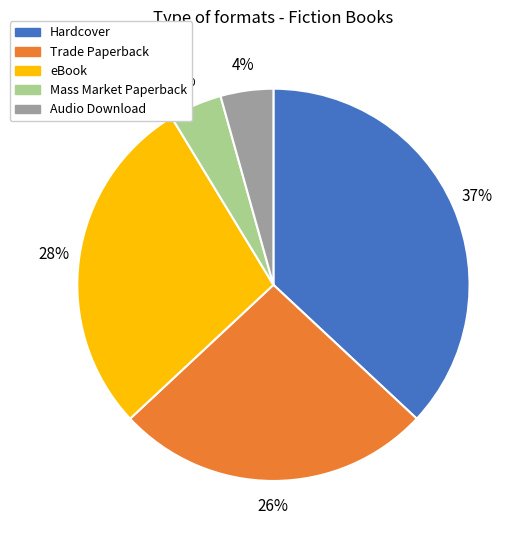

Which has a higher value, Trade Paperback or Audio Download?

Trade Paperback